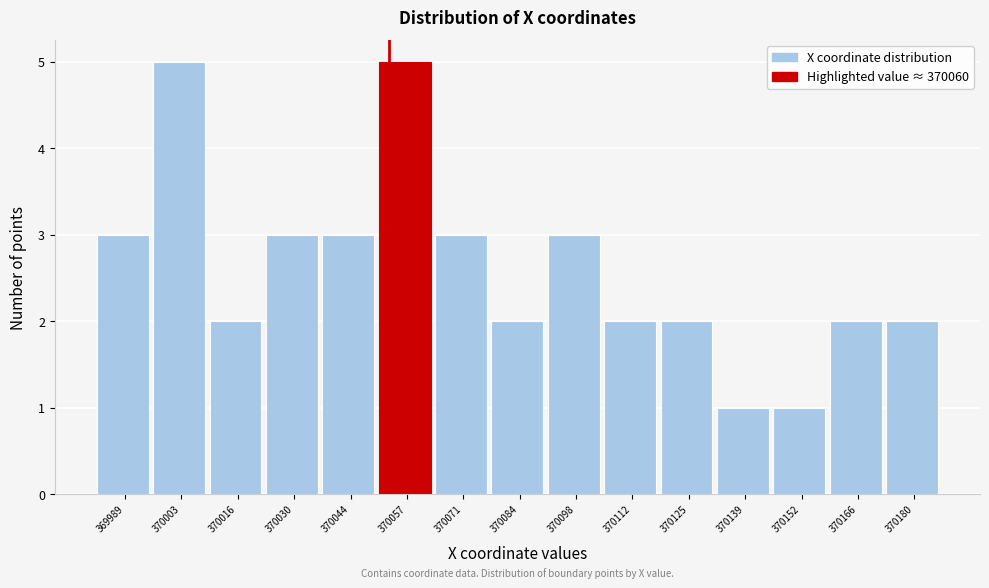

Reading left to right, what are all the values shown in this chart?

3	5	2	3	3	5	3	2	3	2	2	1	1	2	2